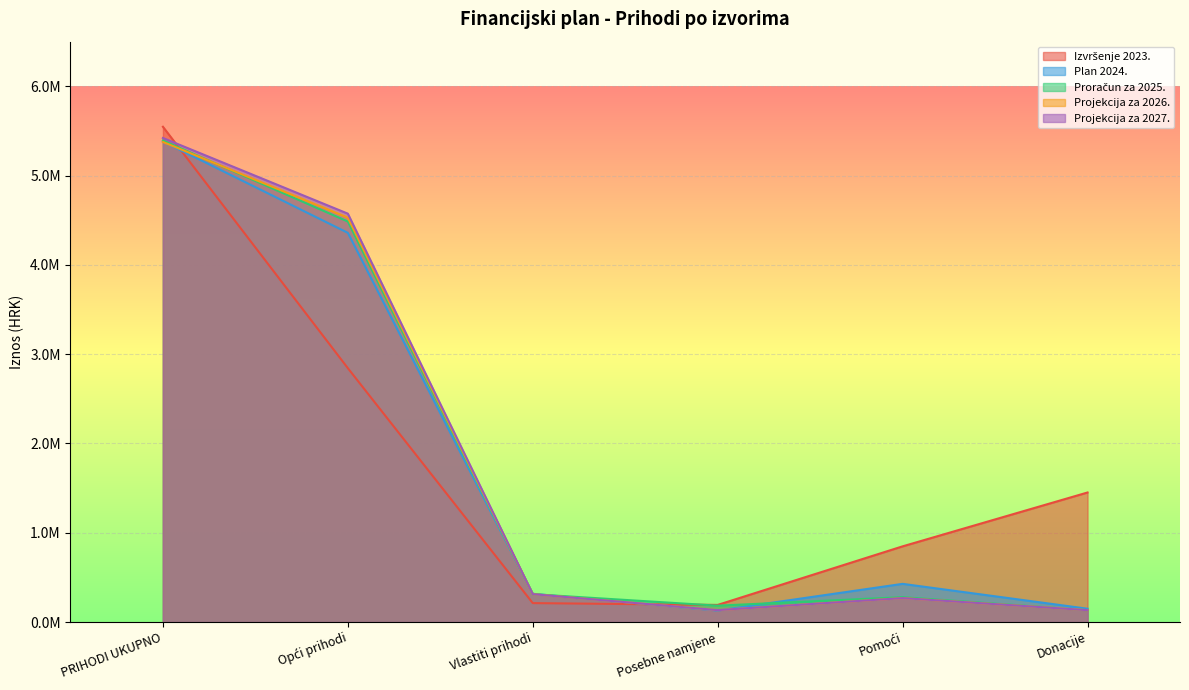

Reading right to left, transcribe all the data shown in this chart.

Izvršenje 2023.: 1451122.8	848024.5	192091.3	212218.8	2843447.2	5546904.7
Plan 2024.: 149300.0	427900.0	128900.0	316800.0	4359200.0	5382100.0
Proračun za 2025.: 133100.0	279000.0	183700.0	312200.0	4485800.0	5393800.0
Projekcija za 2026.: 133100.0	268500.0	133700.0	312200.0	4529100.0	5376600.0
Projekcija za 2027.: 133100.0	268500.0	133700.0	312200.0	4573900.0	5421400.0